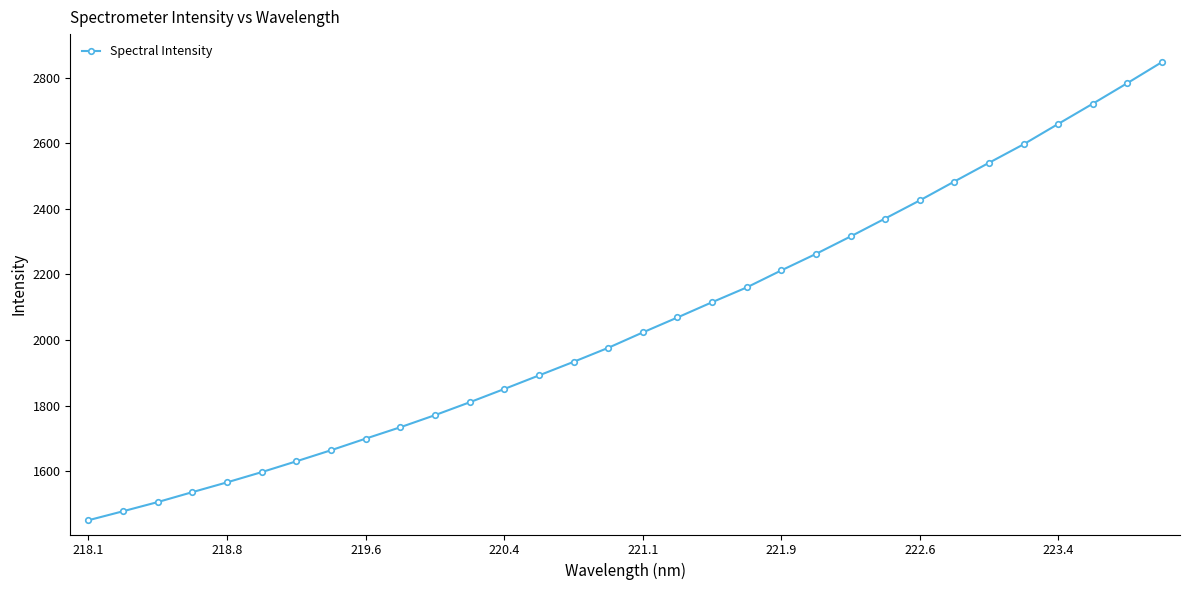

What is the sum of all values?

65674.3